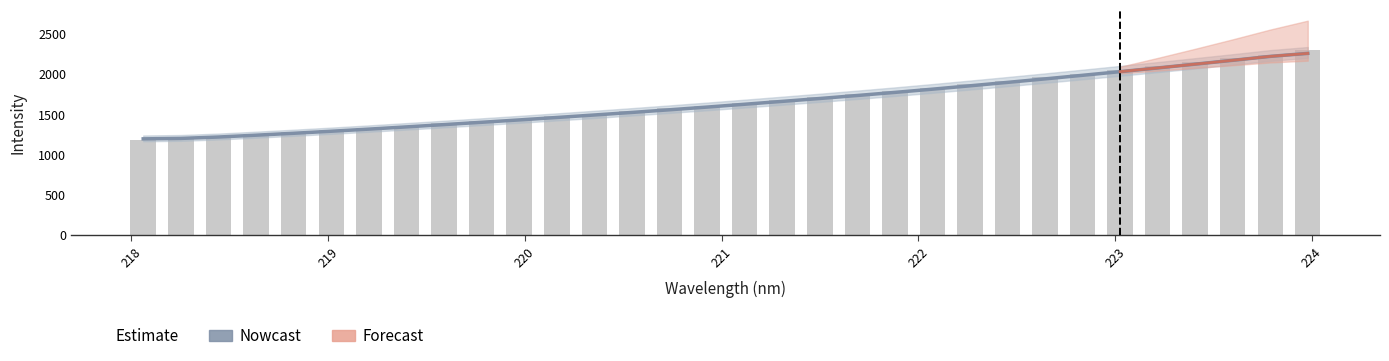

Count the number of values greater than 1644.

16